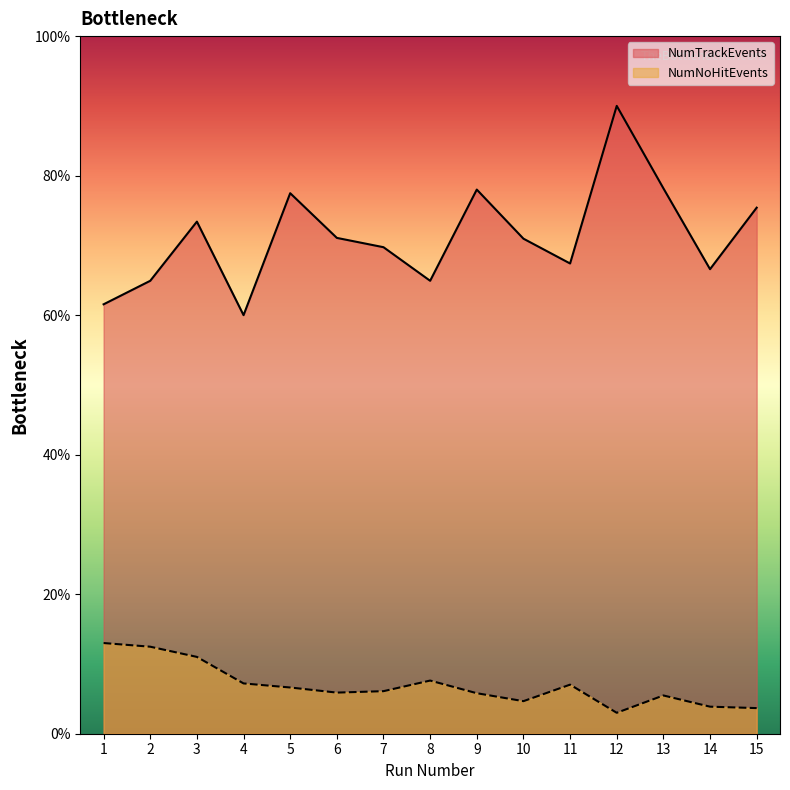

In NumNoHitEvents, how many points are lower than both neighbors (excluding endpoints)?

3